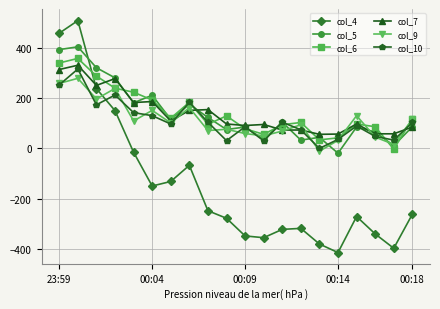

Rank the series by their maximum value, from lowest to highest.

col_9, col_10, col_7, col_6, col_5, col_4